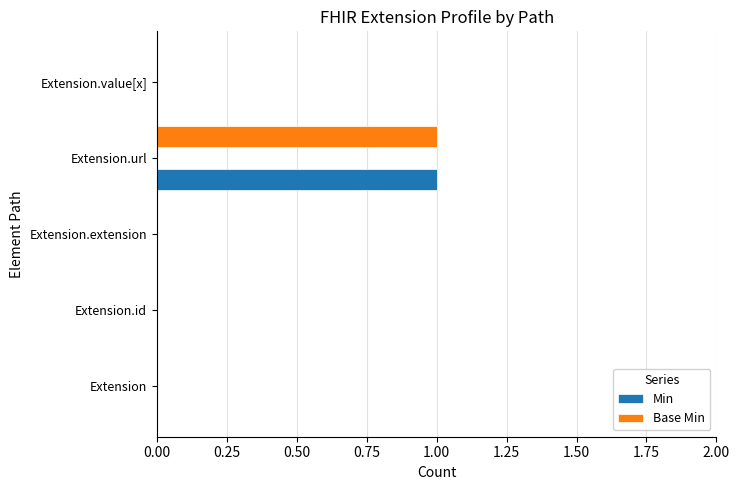

Is it true that Min equals 1 at Extension?

False